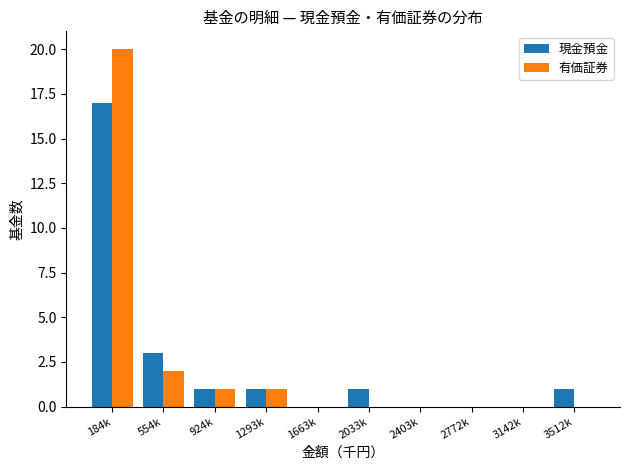

Reading left to right, what are all the values shown in this chart?

現金預金: 184k=17	554k=3	924k=1	1293k=1	1663k=0	2033k=1	2403k=0	2772k=0	3142k=0	3512k=1
有価証券: 184k=20	554k=2	924k=1	1293k=1	1663k=0	2033k=0	2403k=0	2772k=0	3142k=0	3512k=0